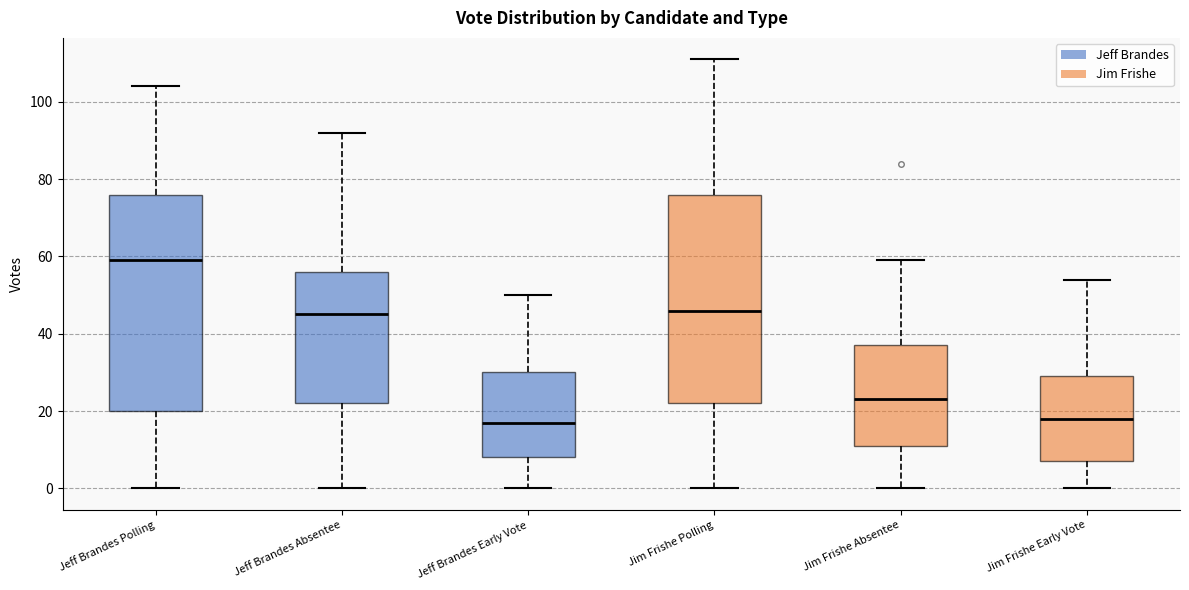

Comparing the boxes themselves (not the whiskers), which one is the tallest?

Jeff Brandes Polling